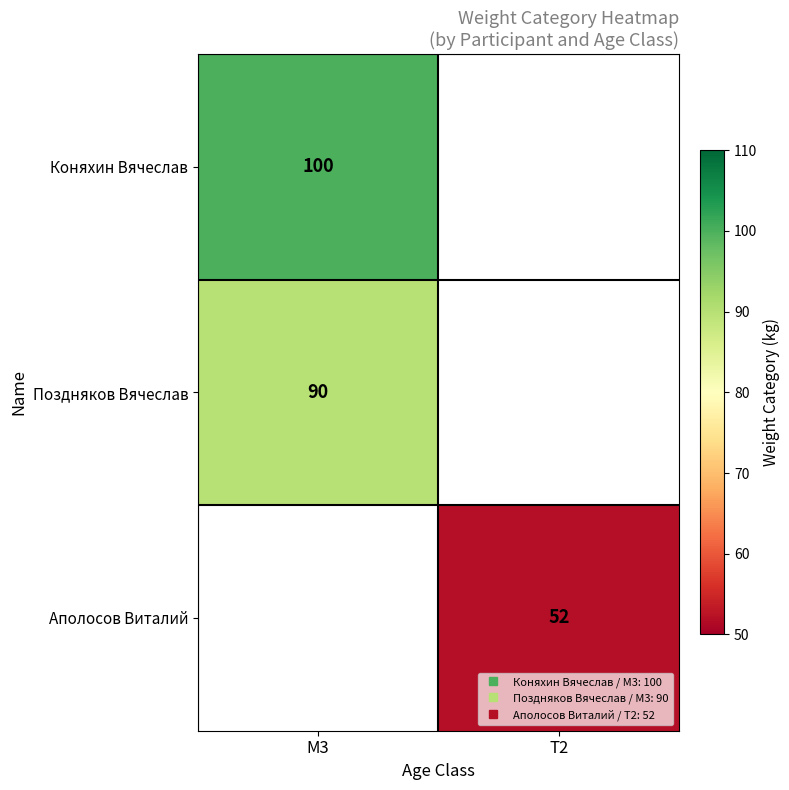

Which label corresponds to the smallest value in the chart?

T2